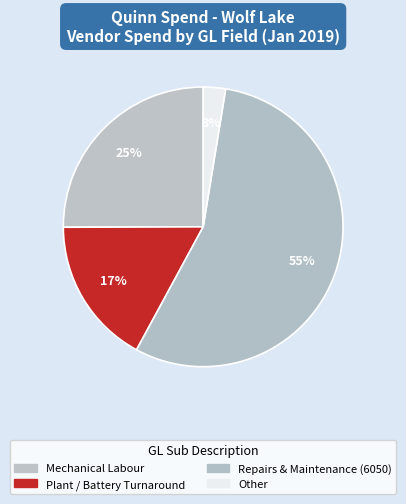

Count the number of slices in the pie.

4